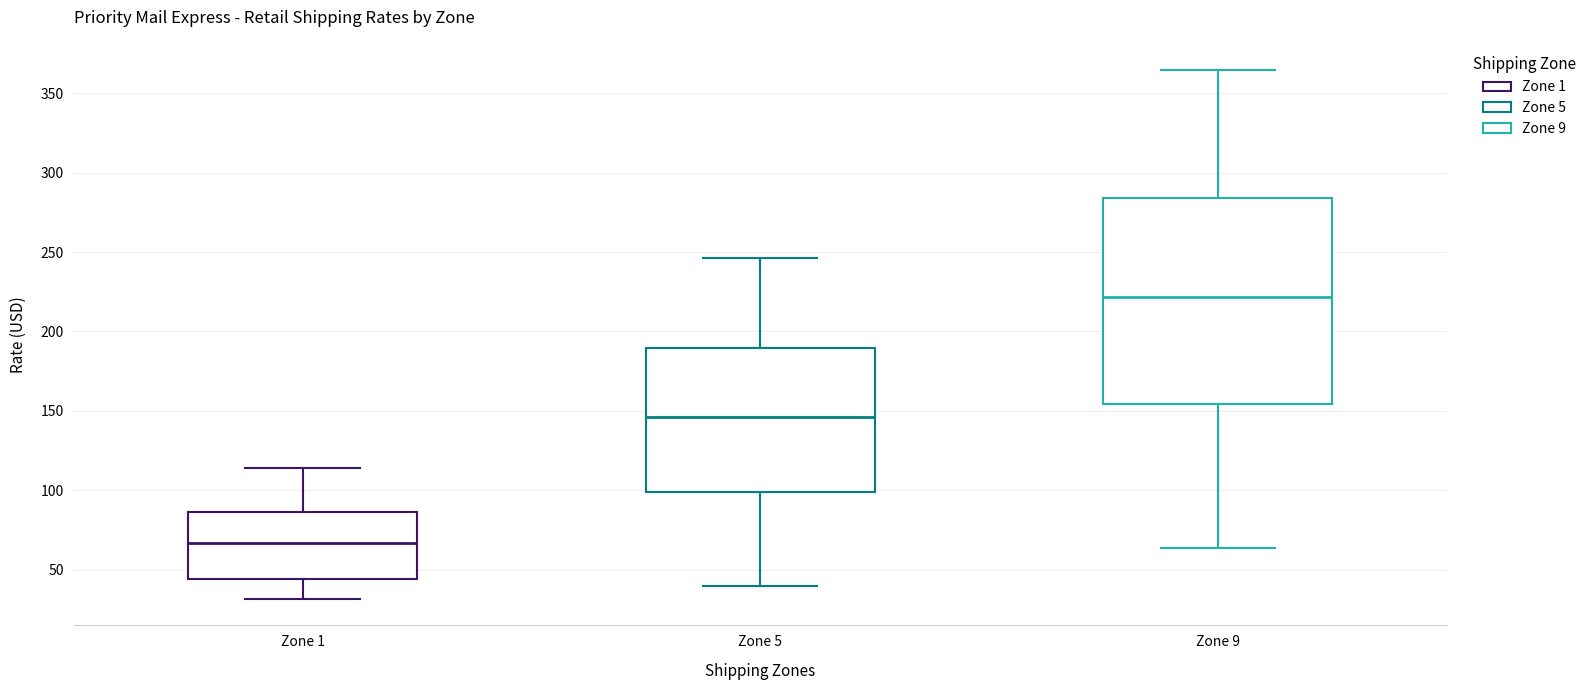

Where does the lower whisker of the box for Zone 5 end on the y-axis? The values are not printed on the chart, so give them approximately, as read against the axis.

40